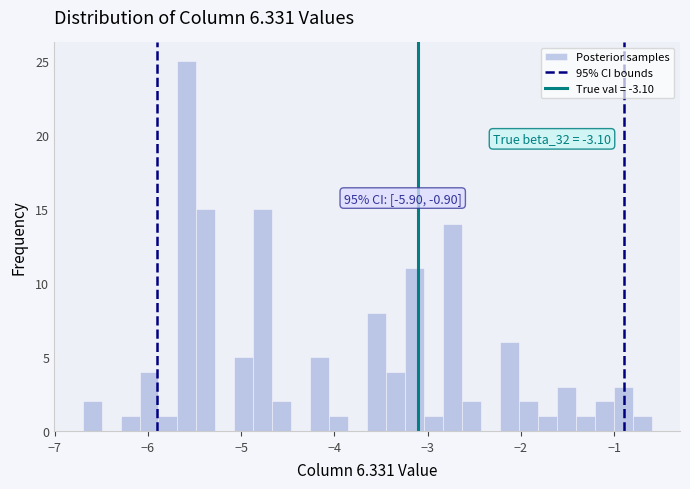

Read against the x-axis, roughly where is the centre of the tallest bar?

-5.6